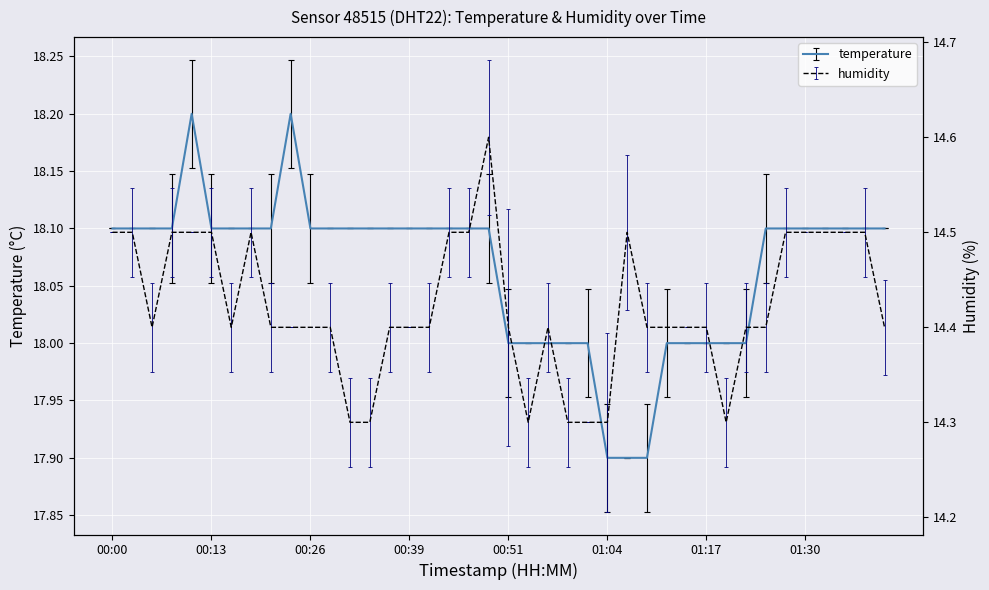

Reading right to left, what are all the values shown in this chart?

temperature: 18.1	18.1	18.1	18.1	18.1	18.1	18.1	18.0	18.0	18.0	18.0	18.0	17.9	17.9	17.9	18.0	18.0	18.0	18.0	18.0	18.1	18.1	18.1	18.1	18.1	18.1	18.1	18.1	18.1	18.1	18.2	18.1	18.1	18.1	18.1	18.2	18.1	18.1	18.1	18.1
humidity: 14.4	14.5	14.5	14.5	14.5	14.5	14.4	14.4	14.3	14.4	14.4	14.4	14.4	14.5	14.3	14.3	14.3	14.4	14.3	14.4	14.6	14.5	14.5	14.4	14.4	14.4	14.3	14.3	14.4	14.4	14.4	14.4	14.5	14.4	14.5	14.5	14.5	14.4	14.5	14.5